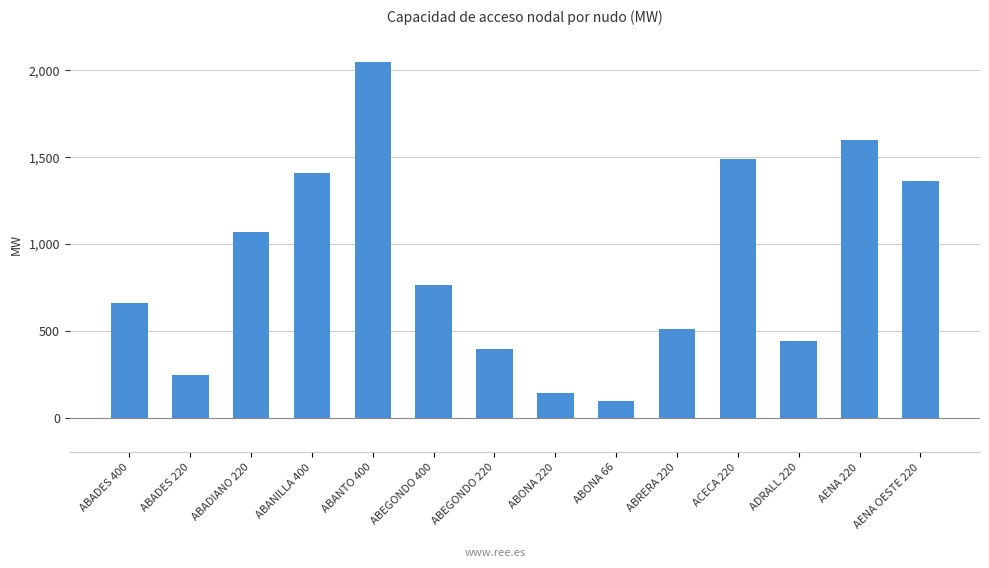

How many values exceed 762?

7